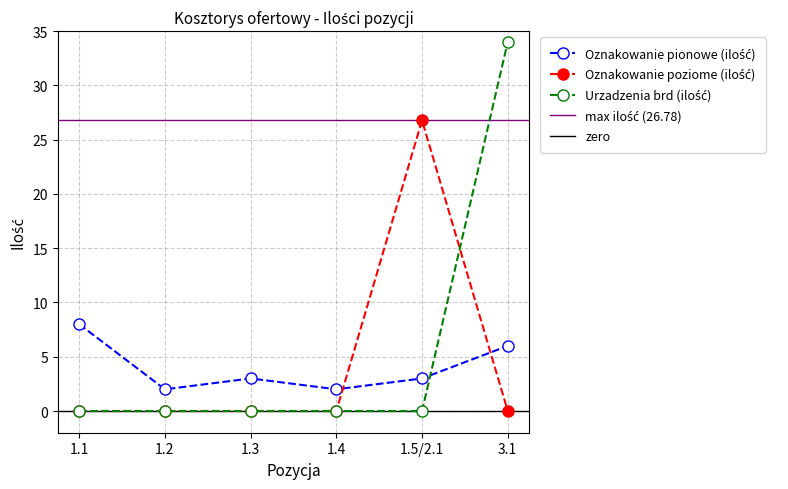

What is the greatest value displayed?

34.0